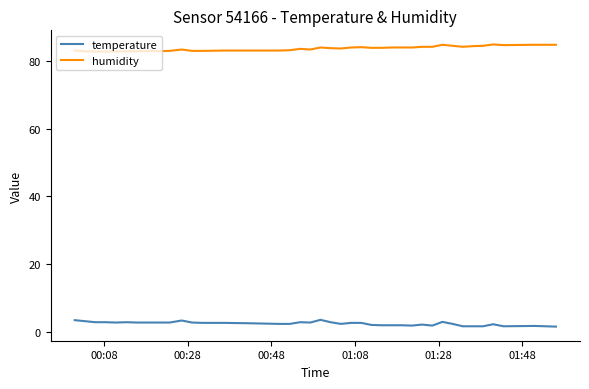

Rank the series by their average value, from lowest to highest.

temperature, humidity